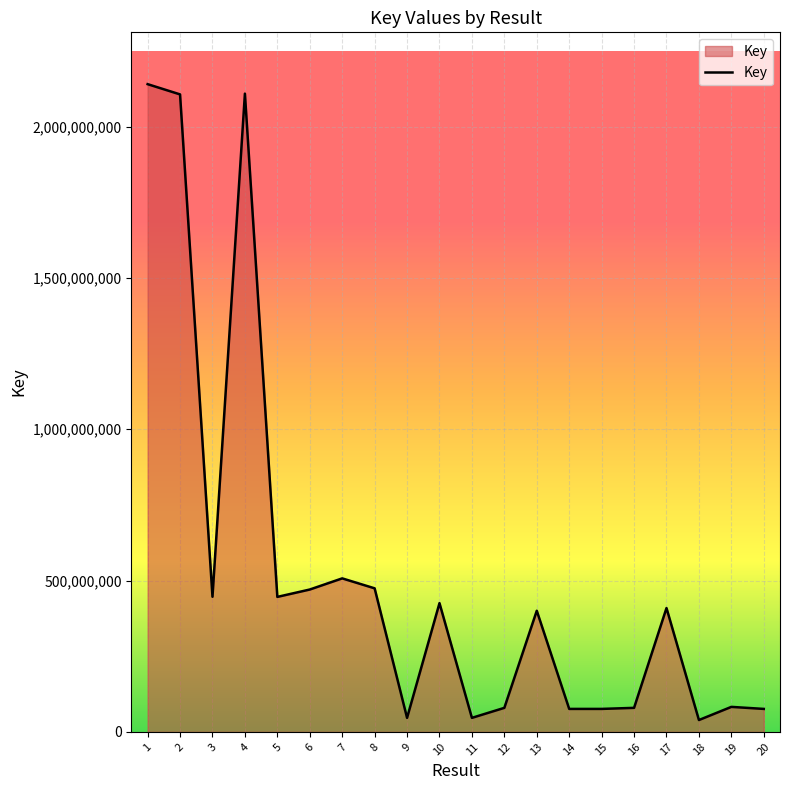

True or false: the data shows 181939015 at 8.

False